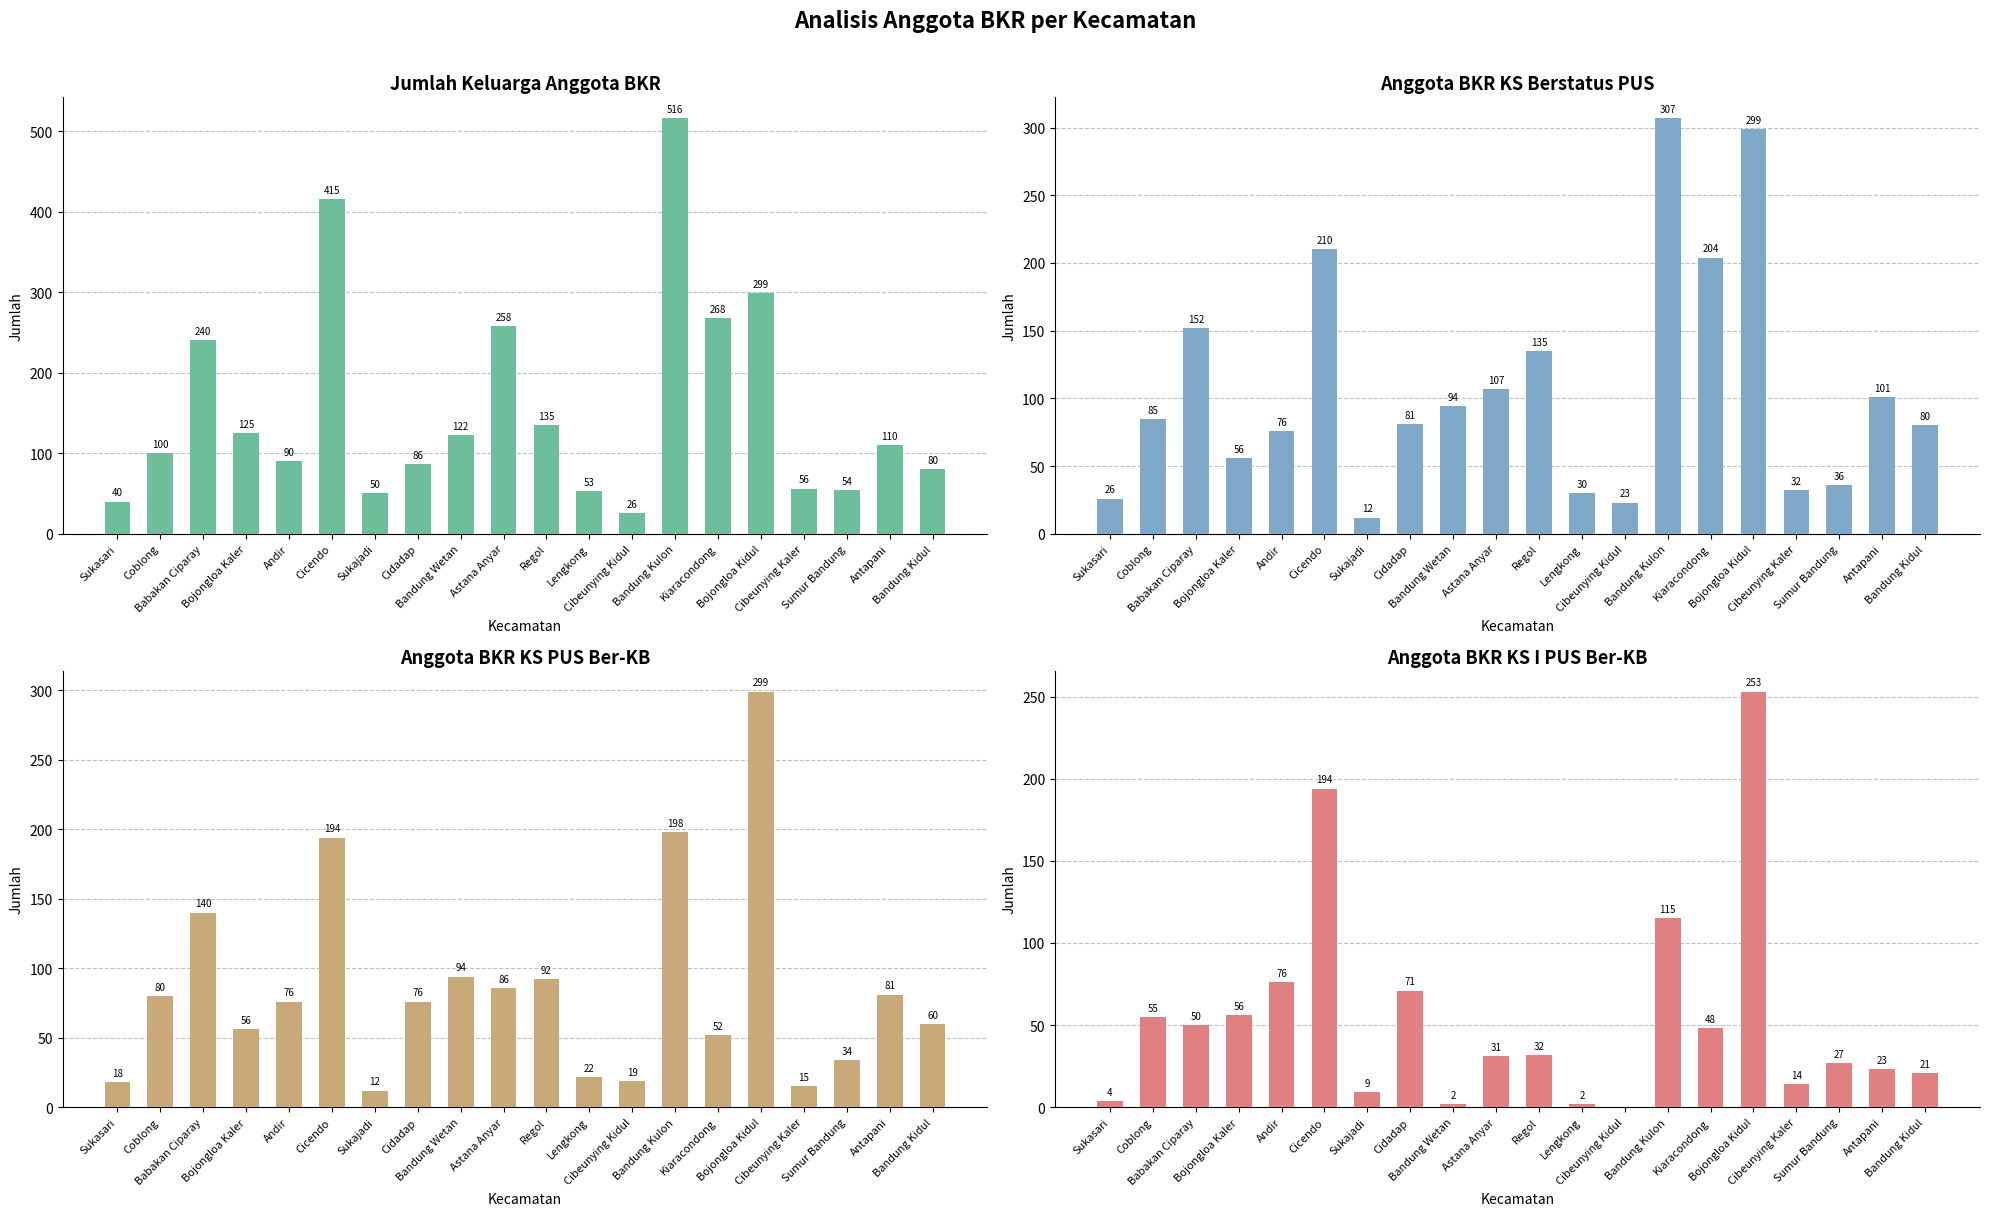

What is the label of the 16th bar from the left?

Bojongloa Kidul